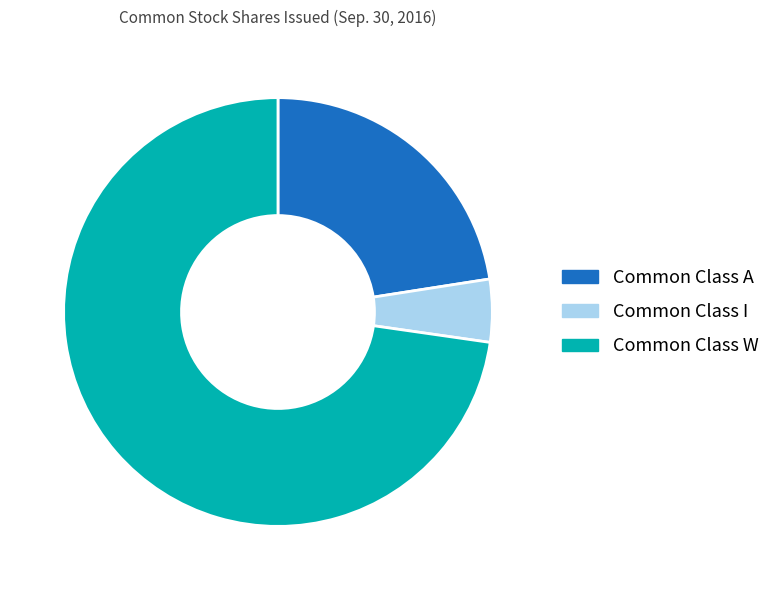

Is it true that Common Class A is 23% of the pie?

True